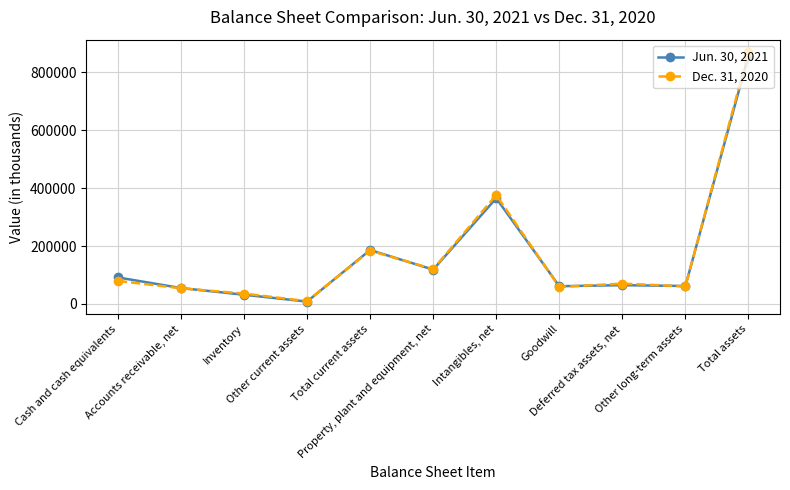

True or false: Jun. 30, 2021 has more than 1 interior local peaks.

True